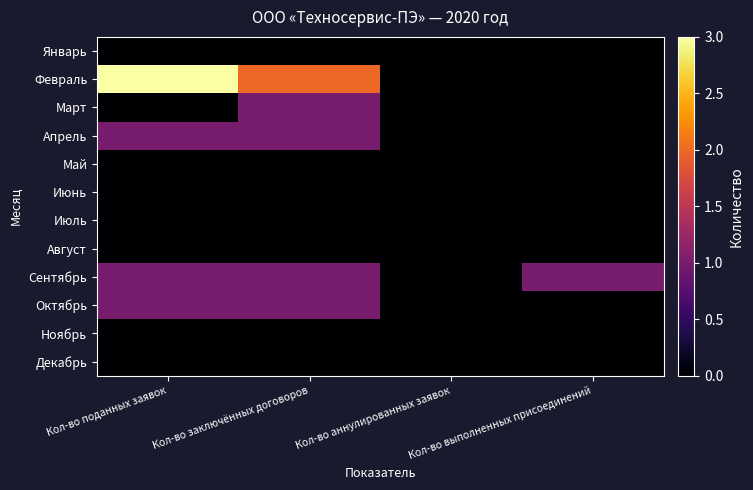

At Кол-во поданных заявок, list the series in order from largest to smallest.

Февраль, Апрель, Сентябрь, Октябрь, Январь, Март, Май, Июнь, Июль, Август, Ноябрь, Декабрь